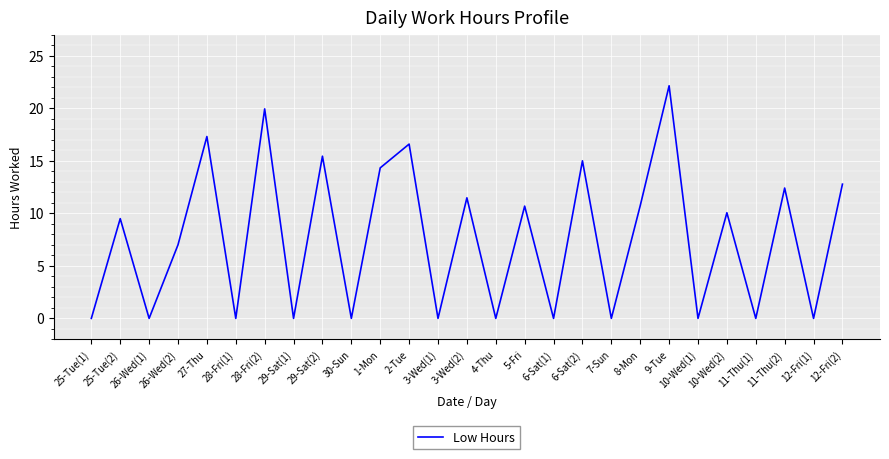

What is the sum of all values?

205.3